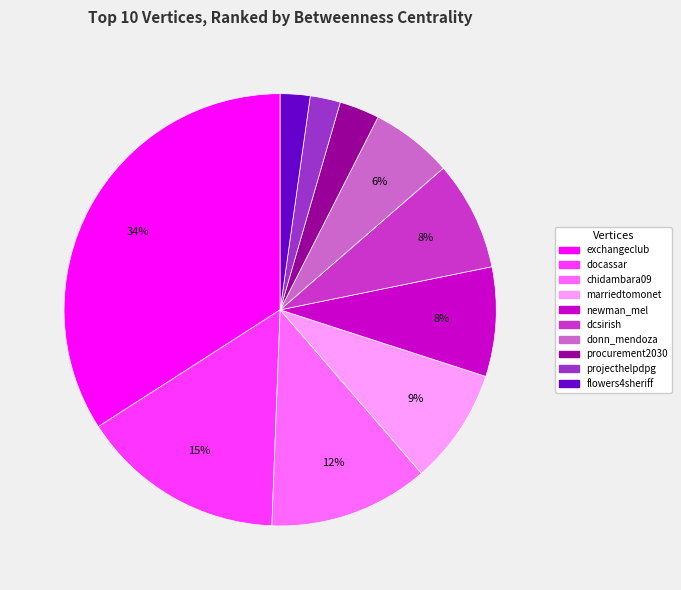

To the nearest percent, what is the difference between the largest and smallest slice percentages?

32%